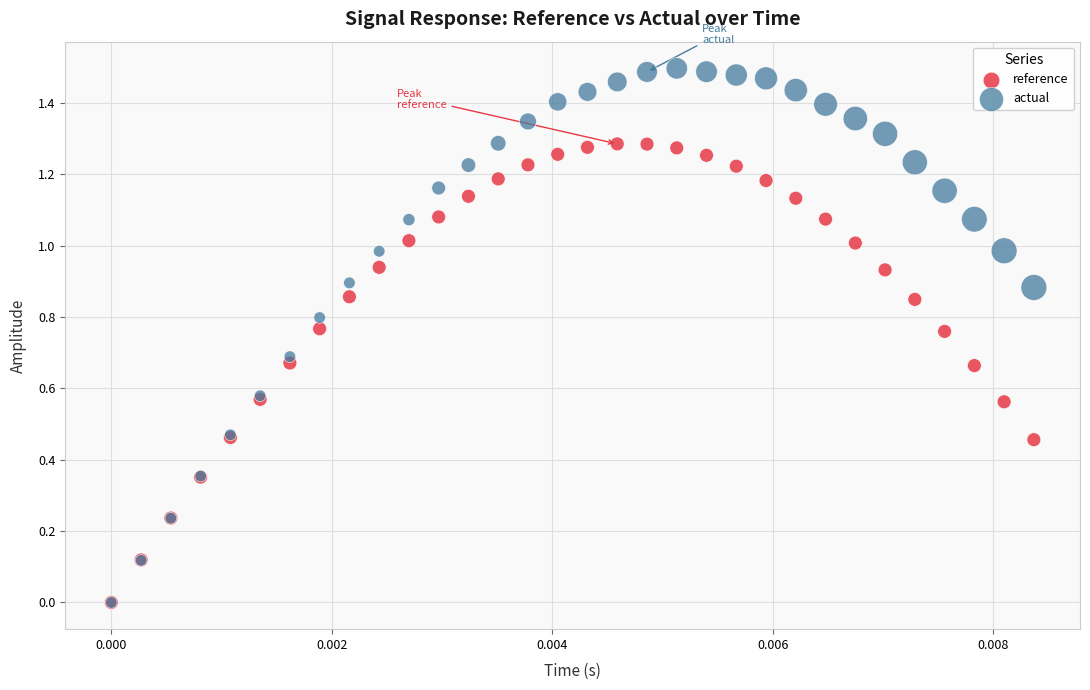

What are all the series names shown in the legend?

reference, actual